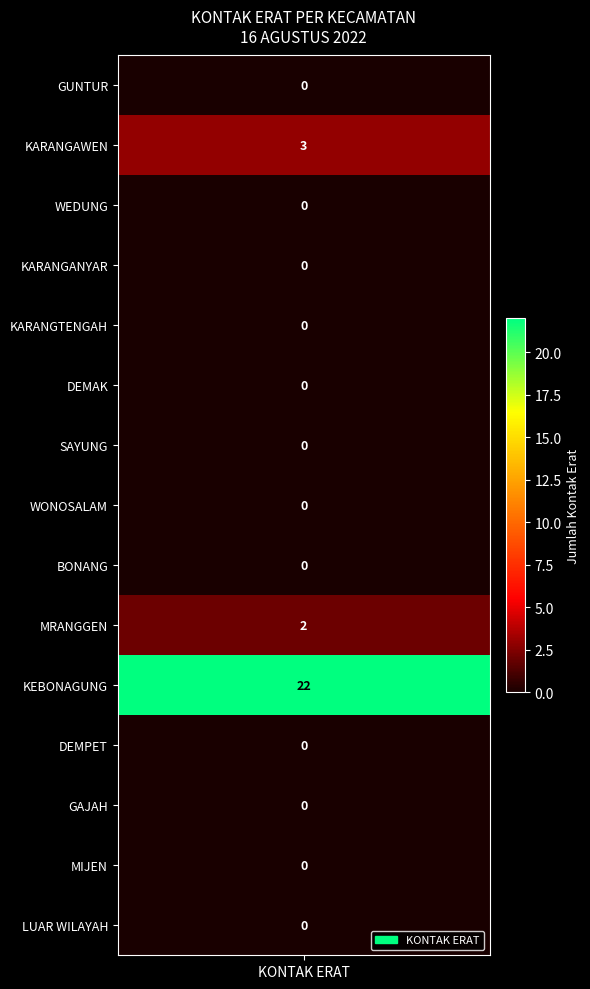

Rank the categories by value from lowest to highest.

values, 2, 3, 4, 5, 6, 7, 8, 11, 12, 13, 14, 9, 1, 10